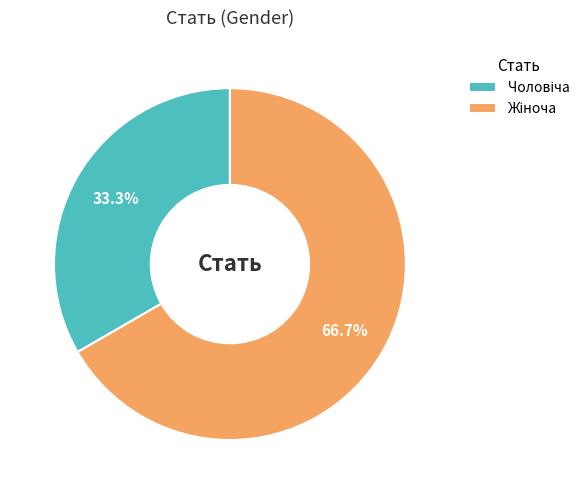

Is there any slice that represents more than half of the pie?

Yes